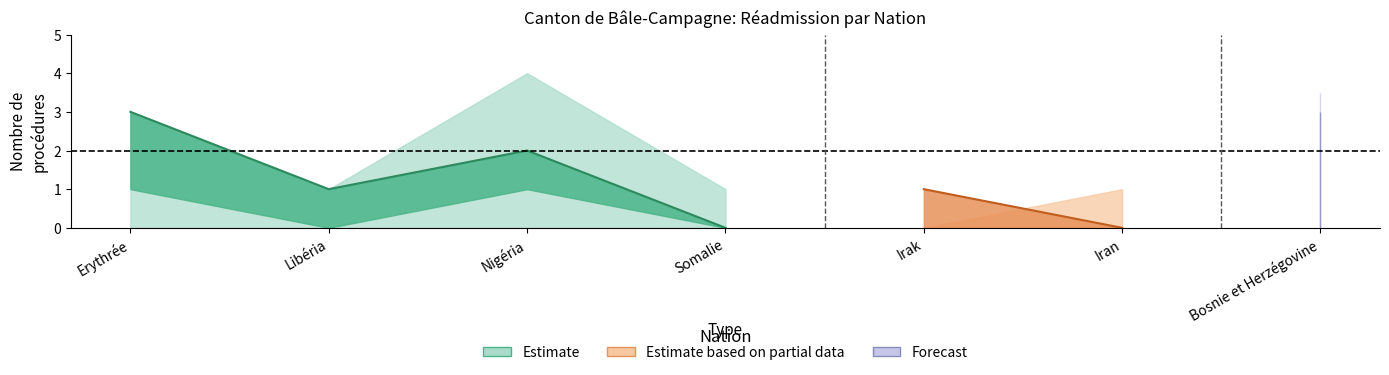

What position from the right is Libéria?

6